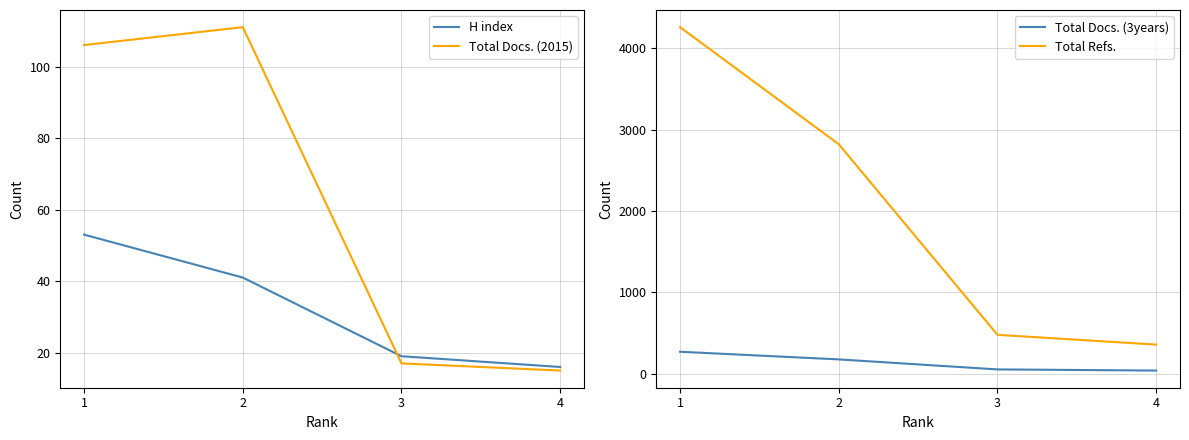

Where is Total Refs. nearest to the value 2307?

2